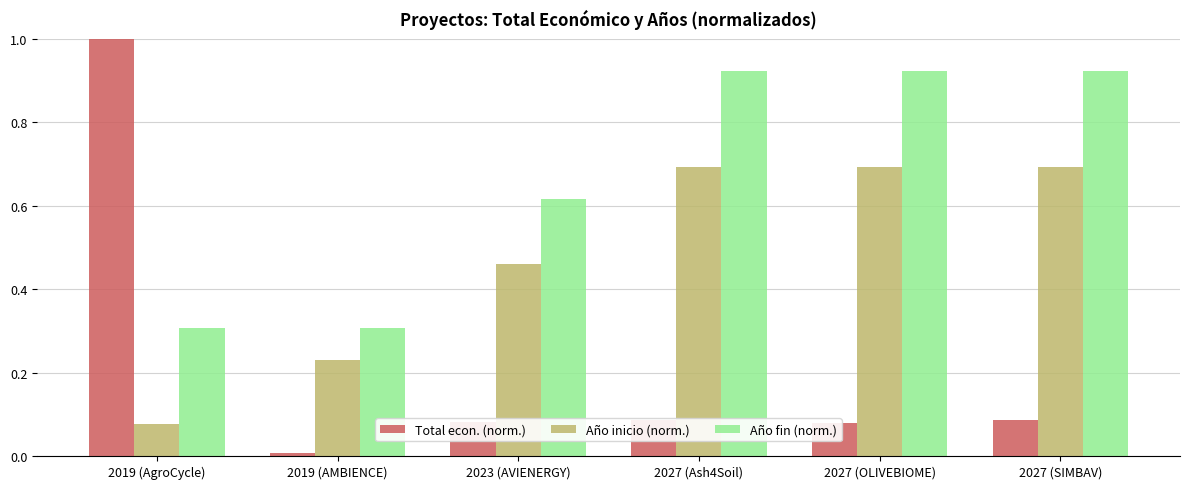

Is the value of Total econ. (norm.) at 2027 (Ash4Soil) greater than the value of Año inicio (norm.) at 2023 (AVIENERGY)?

No